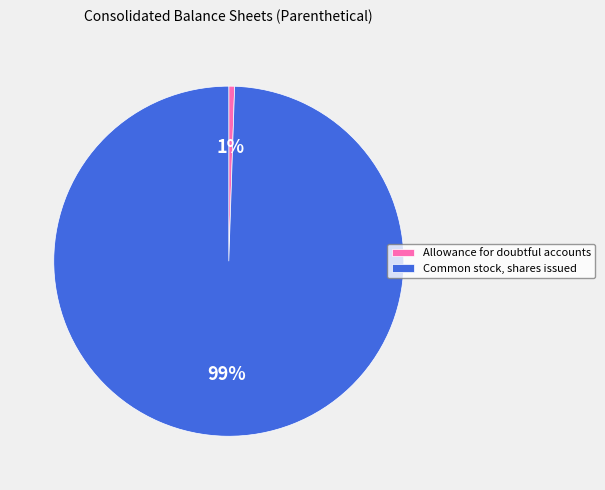

To the nearest percent, what is the combined percentage of Allowance for doubtful accounts and Common stock, shares issued?

100%